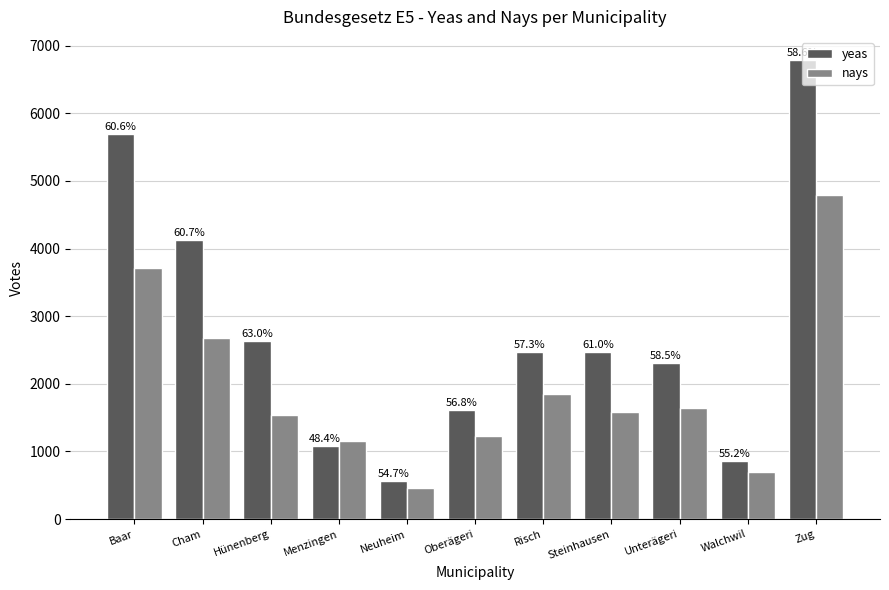

Does the chart contain stacked bars?

No